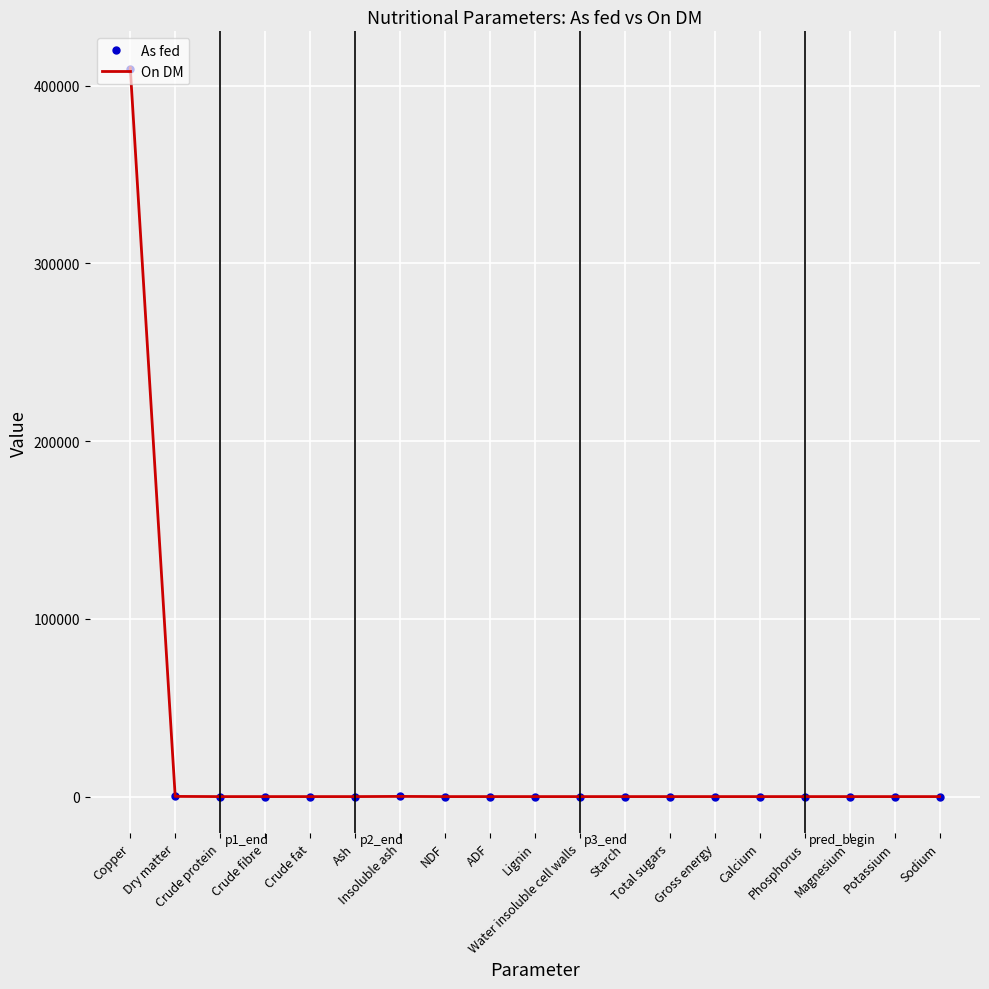

What is the sum of all As fed values?

409789.8